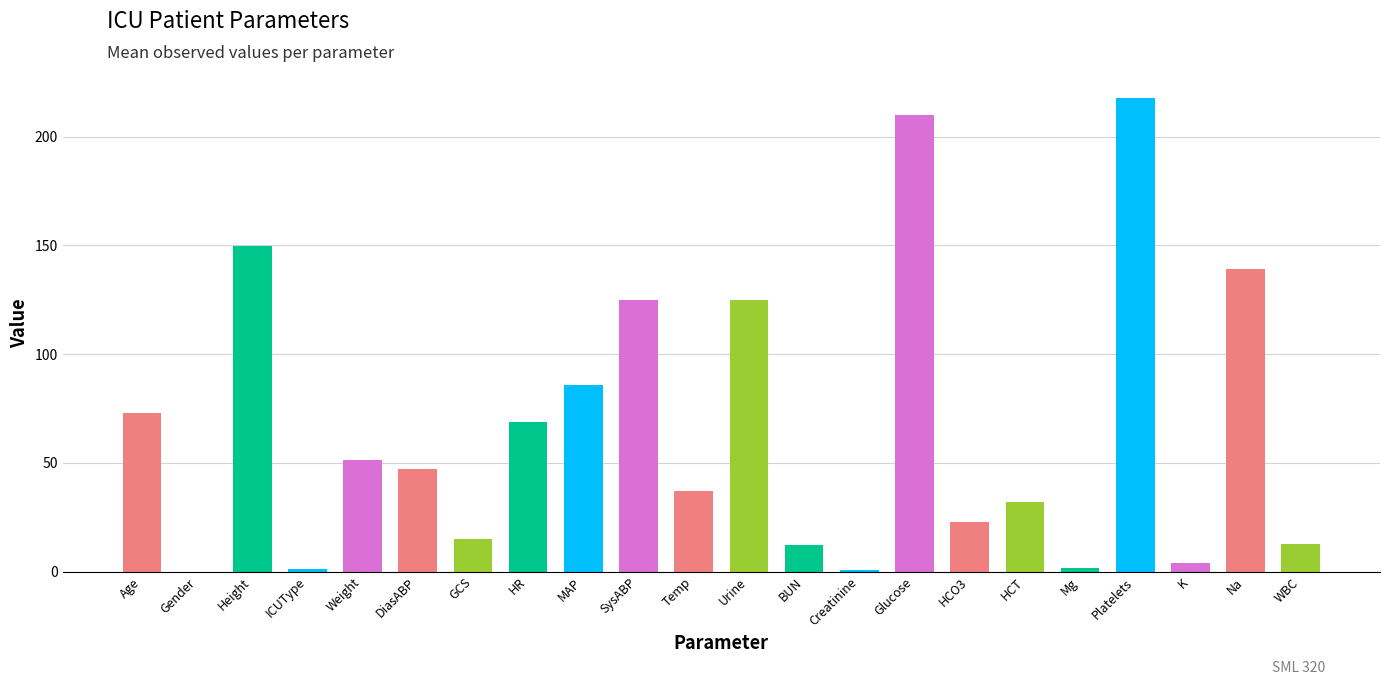

How many values are above zero?

21